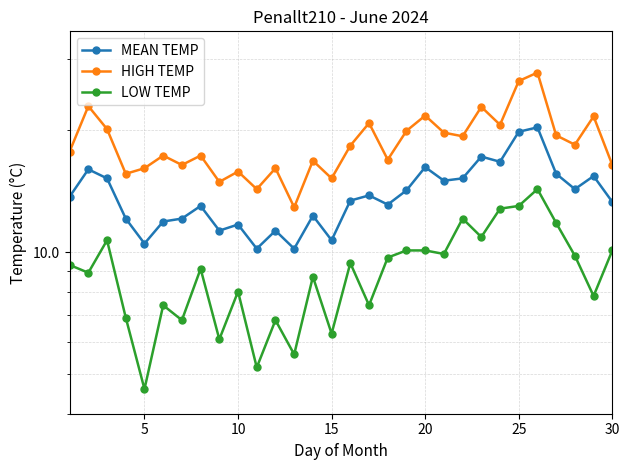

Reading right to left, what are all the values shown in this chart?

MEAN TEMP: 13.3	15.4	14.3	15.6	20.3	19.8	16.7	17.2	15.2	15.0	16.2	14.2	13.1	13.8	13.4	10.7	12.3	10.2	11.3	10.2	11.7	11.3	13.0	12.1	11.9	10.5	12.1	15.2	16.0	13.7
HIGH TEMP: 16.4	21.6	18.4	19.4	27.7	26.4	20.6	22.8	19.3	19.7	21.7	19.9	16.9	20.8	18.3	15.2	16.8	12.9	16.1	14.3	15.8	14.9	17.3	16.4	17.3	16.1	15.6	20.1	22.9	17.7
LOW TEMP: 10.1	7.8	9.8	11.8	14.3	13.0	12.8	10.9	12.1	9.9	10.1	10.1	9.7	7.4	9.4	6.3	8.7	5.6	6.8	5.2	8.0	6.1	9.1	6.8	7.4	4.6	6.9	10.7	8.9	9.3